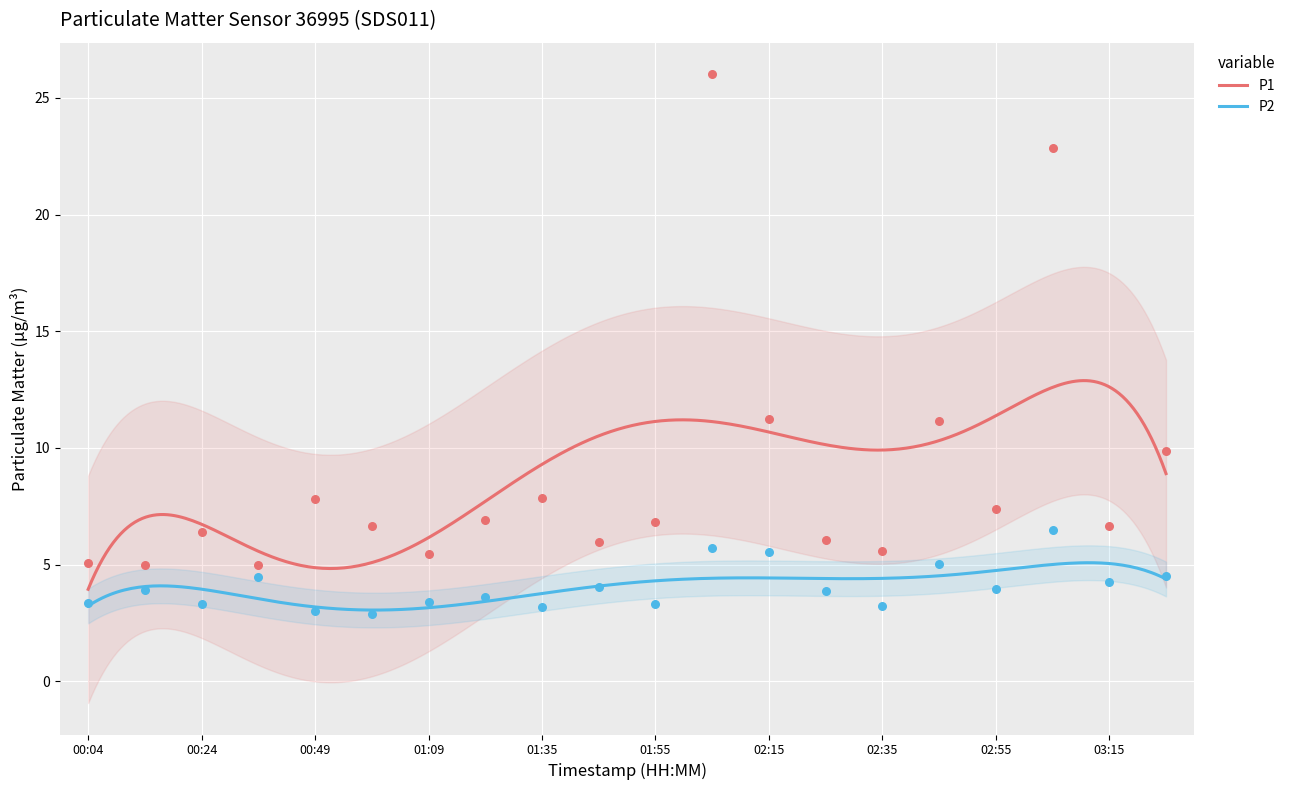

What are all the series names shown in the legend?

P1, P2